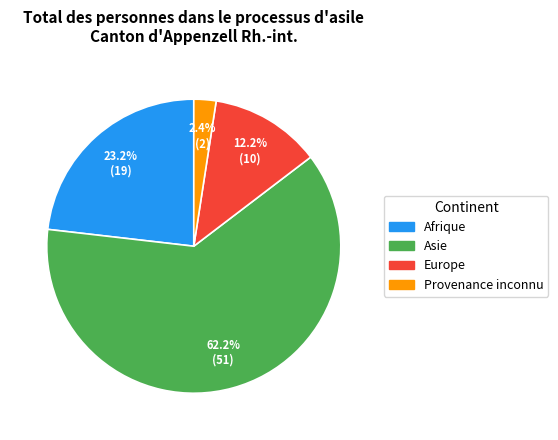

To the nearest percent, what portion does Provenance inconnu represent?

2%